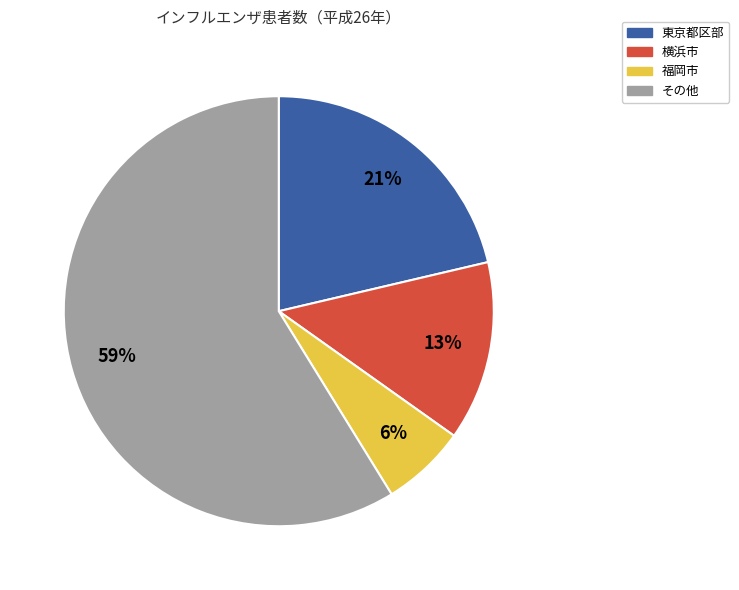

To the nearest percent, what is the average slice percentage?

25%